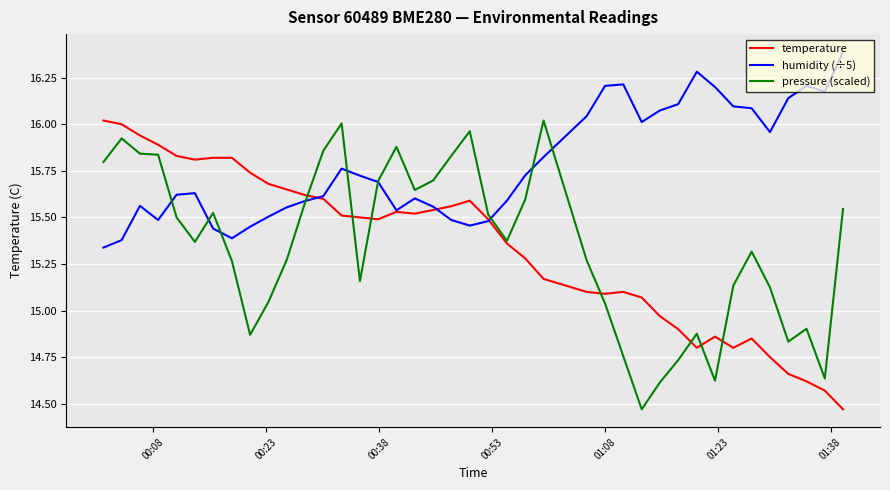

Which series has the largest total across all categories?

humidity (÷5)